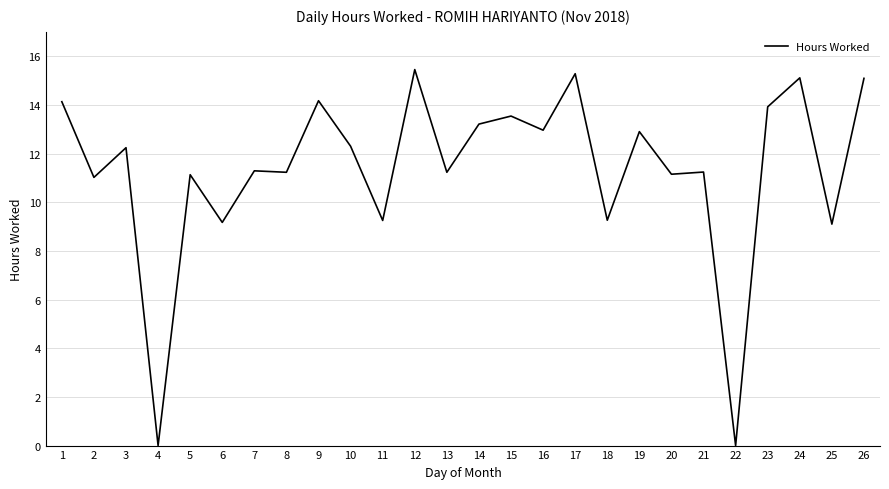

Does the chart display data point markers on the line(s)?

No